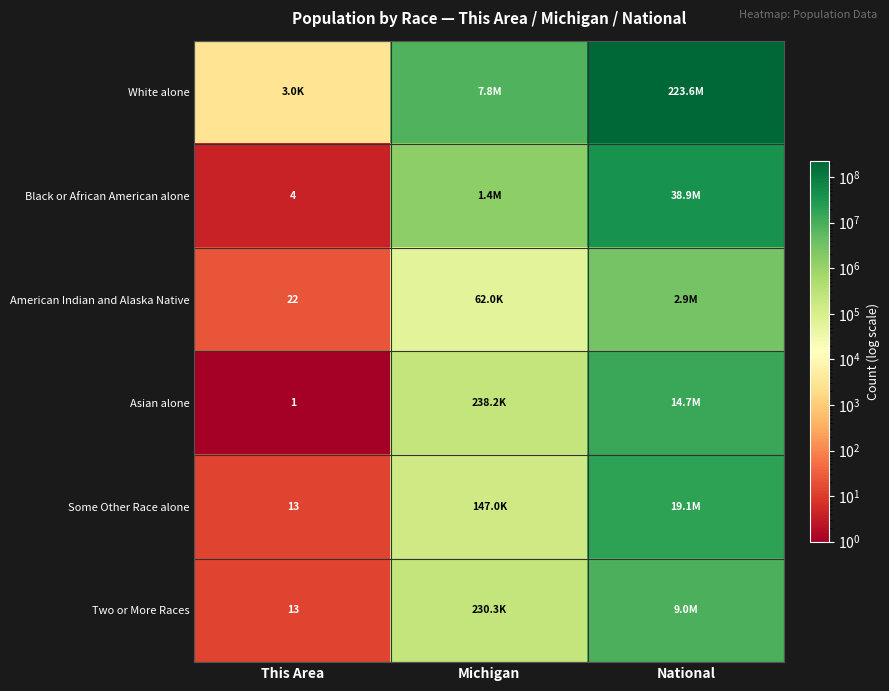

True or false: American Indian and Alaska Native has a value of 39 at This Area.

False